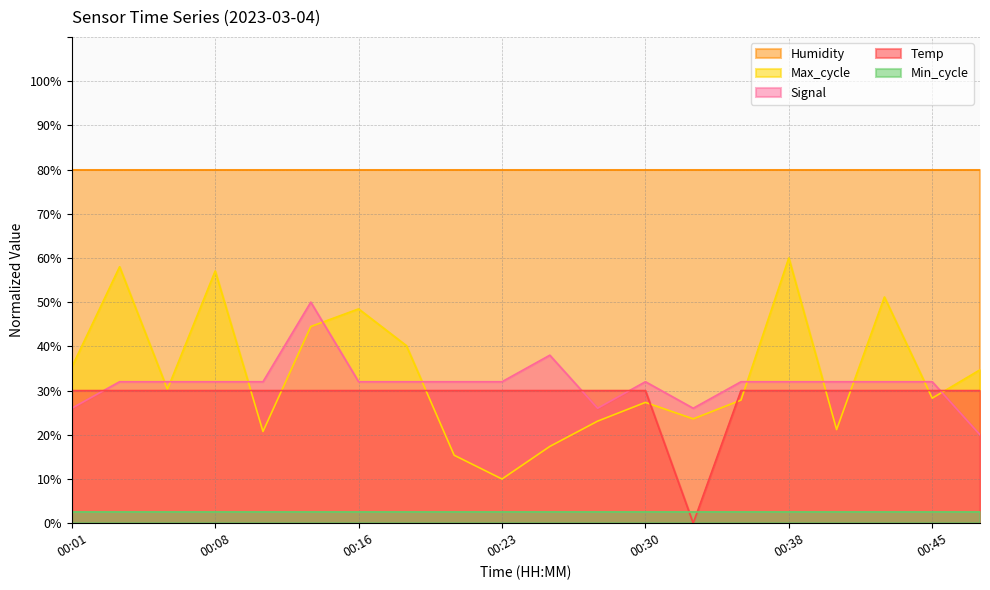

How many interior local valleys does the Temp series have?

1